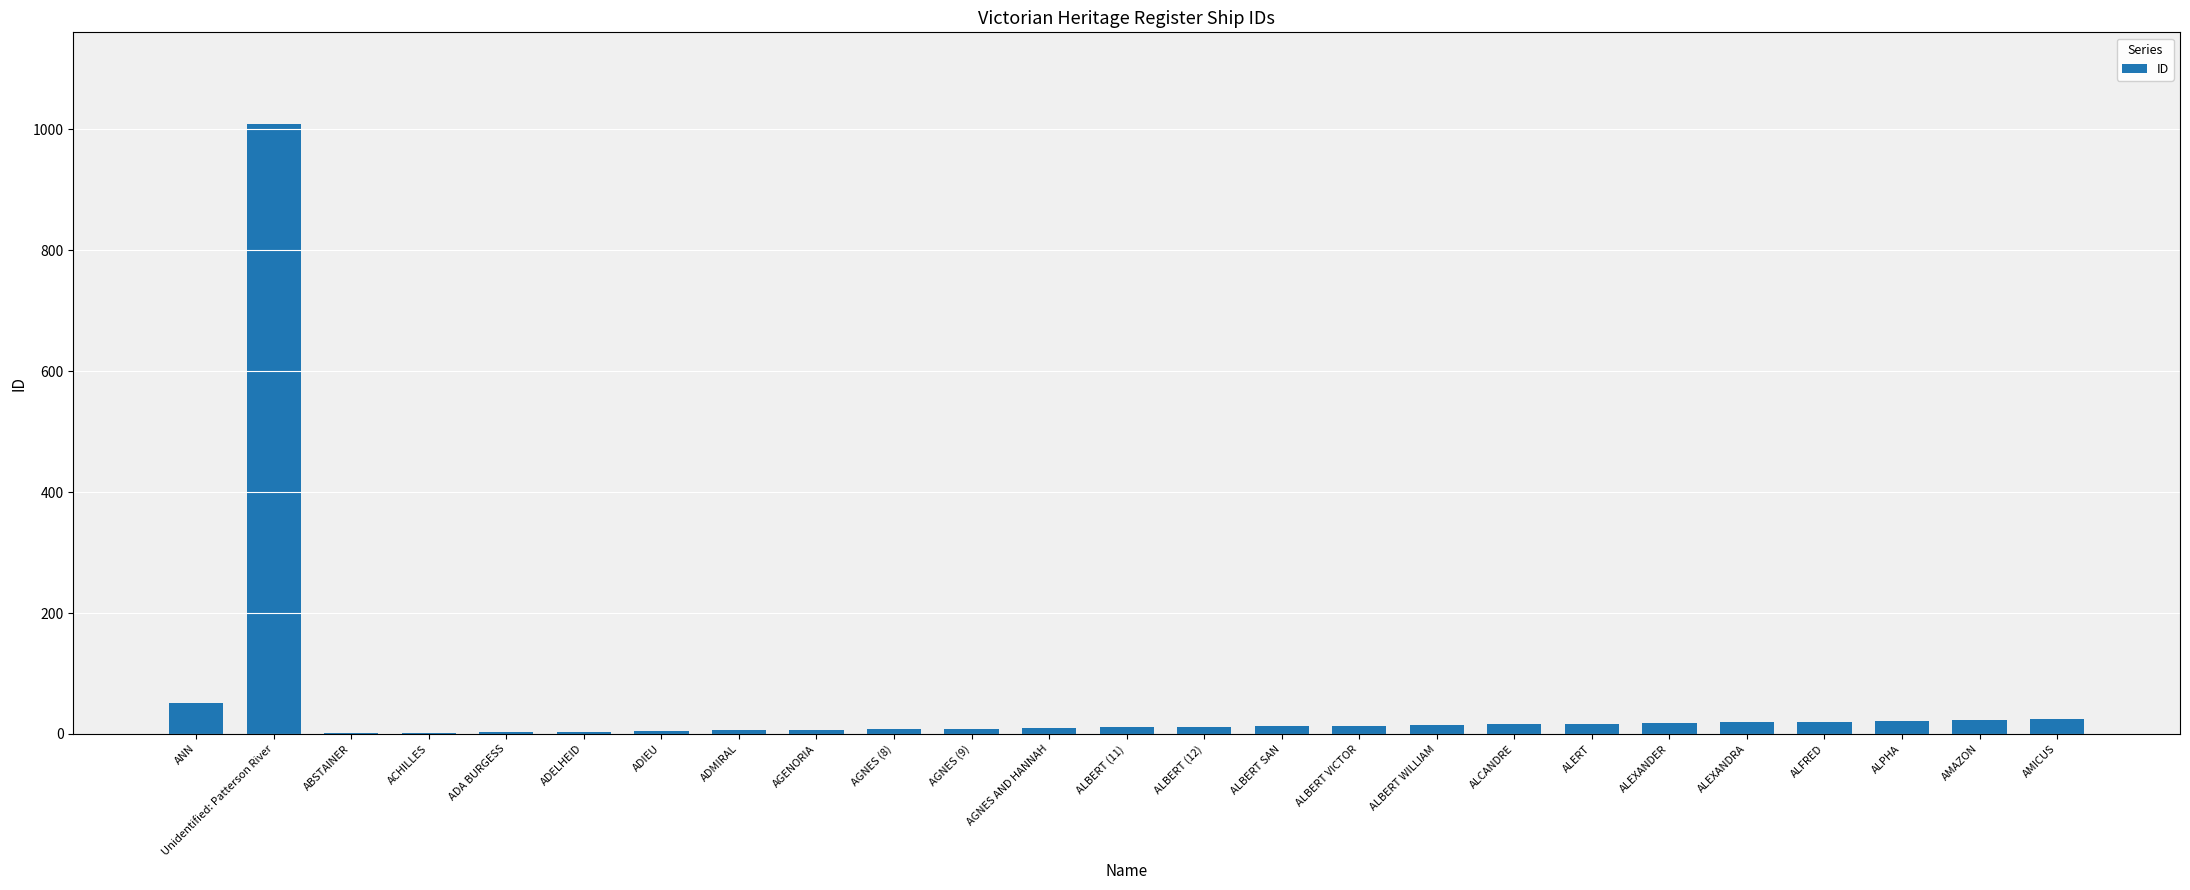

What is the maximum value shown in the chart?

1009